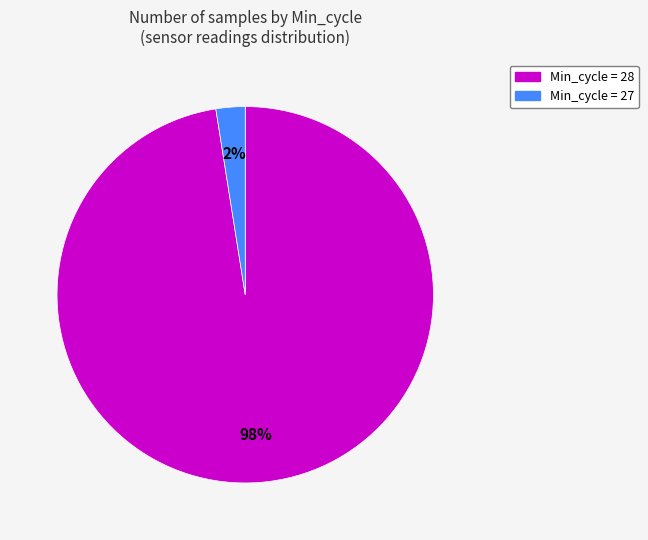

Between Min_cycle = 28 and Min_cycle = 27, which is larger?

Min_cycle = 28